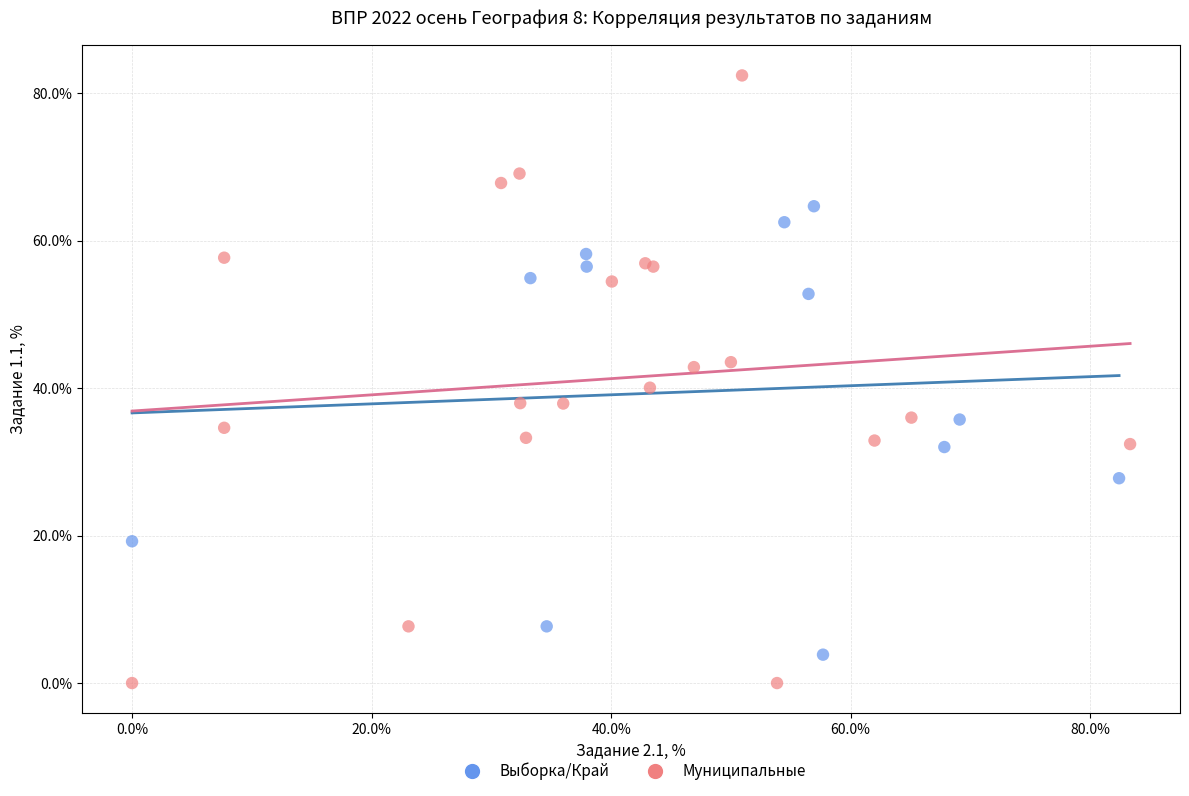

Which series reaches the minimum Y coordinate?

Муниципальные